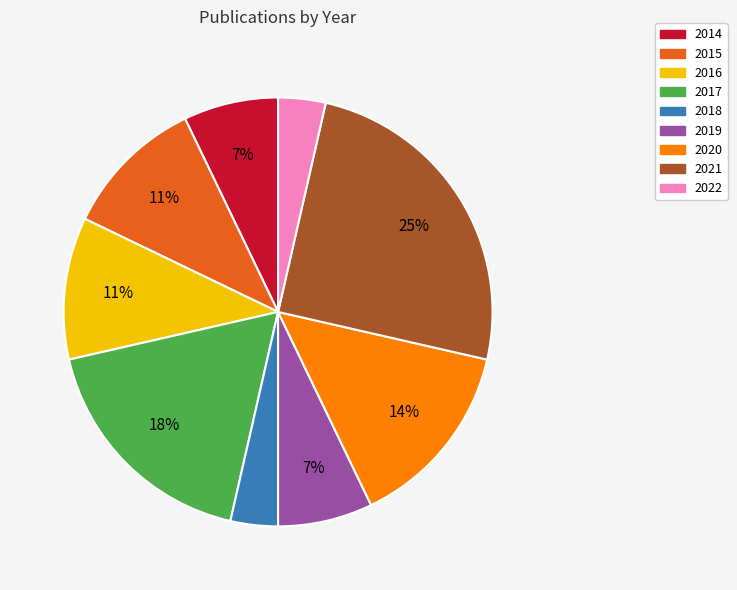

To the nearest percent, what is the combined percentage of 2020 and 2014?

21%